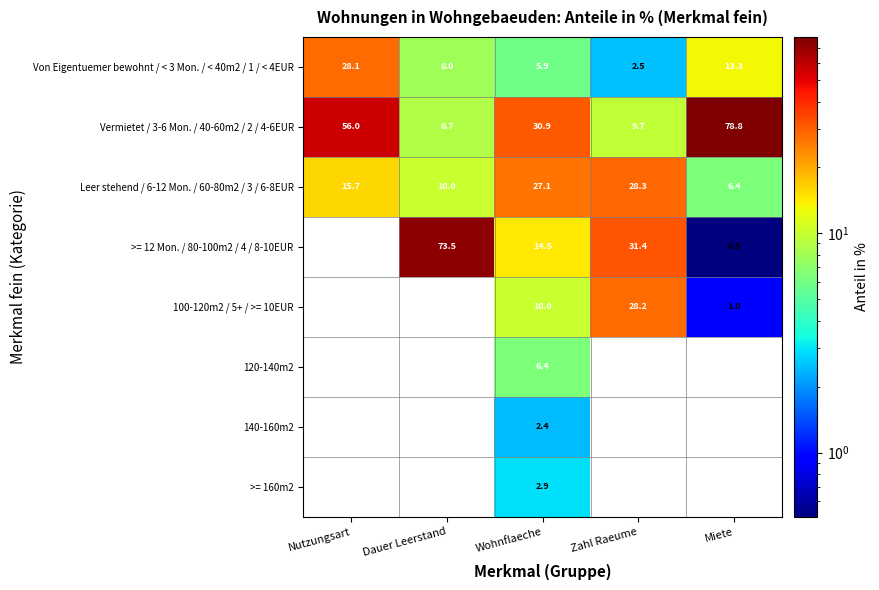

Where is Vermietet / 3-6 Mon. / 40-60m2 / 2 / 4-6EUR nearest to the value 43?

Wohnflaeche